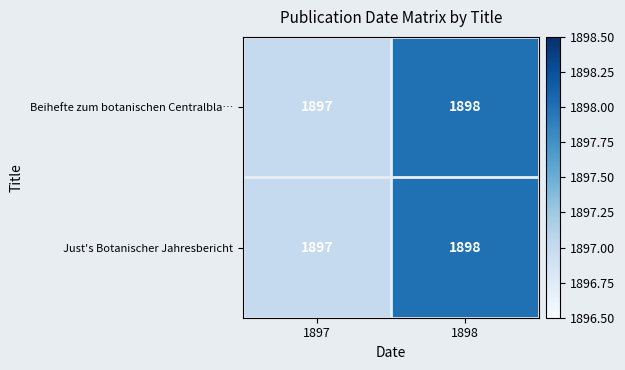

The value of Beihefte zum botanischen Centralbla… at 1898 is 1898. True or false?

True